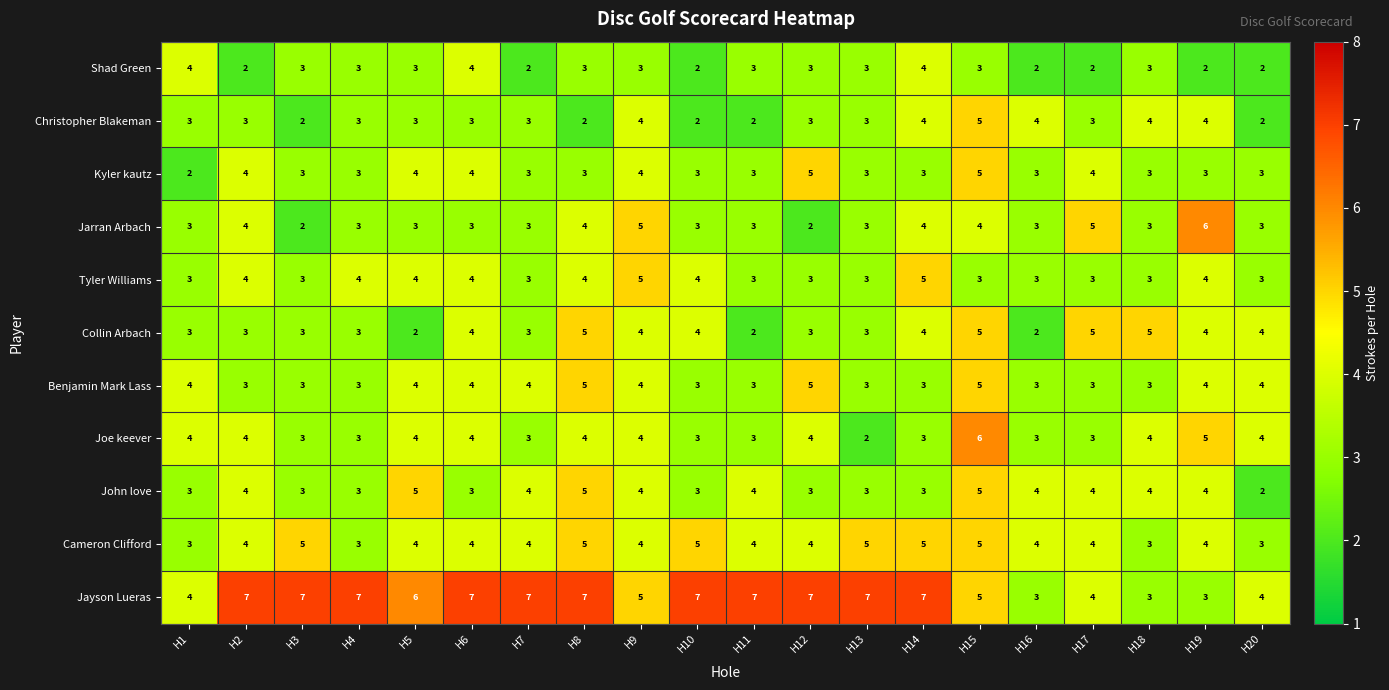

True or false: John love has a value of 3 at H13.

True